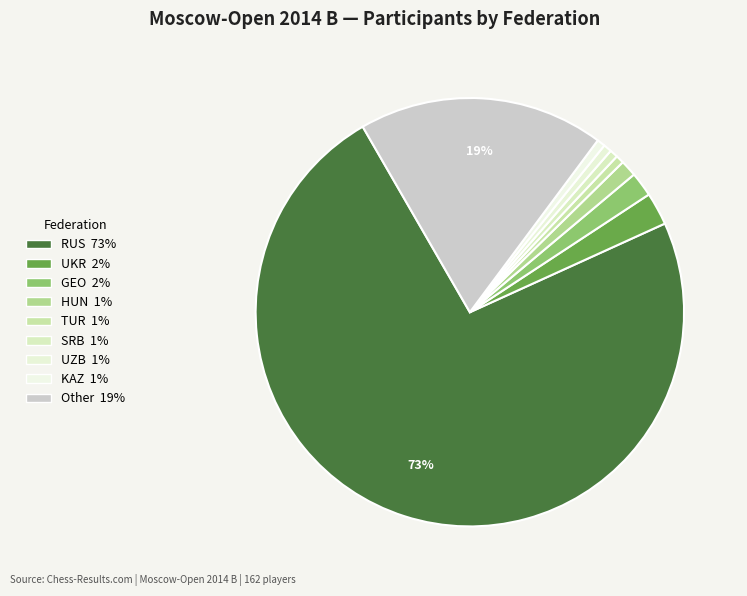

How many segments does this pie chart have?

9